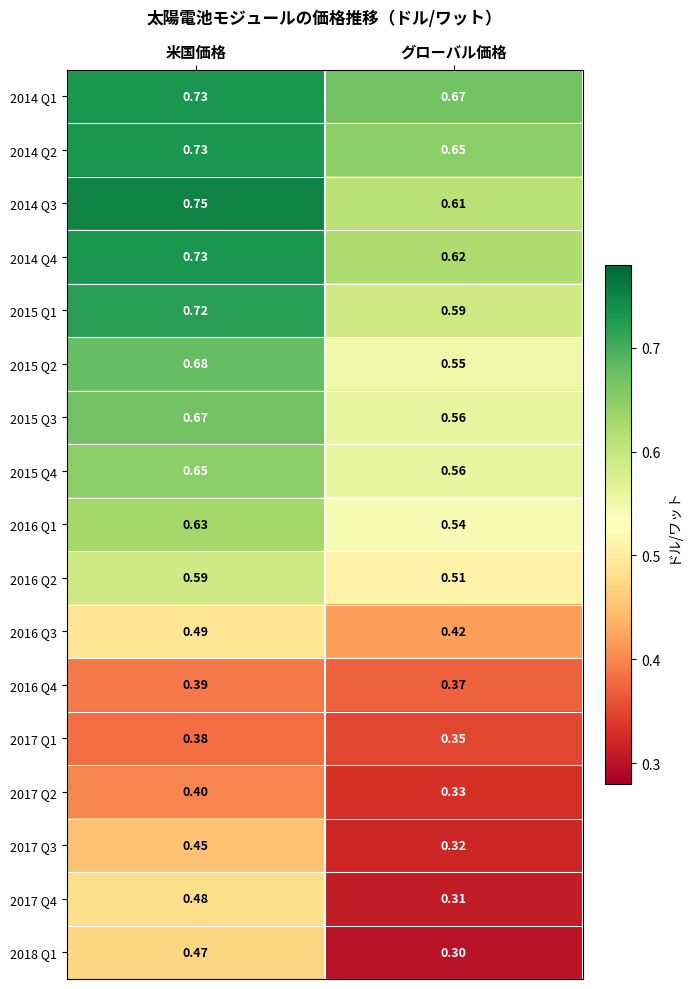

Which category has the lowest value in the 2015 Q1 series?

グローバル価格